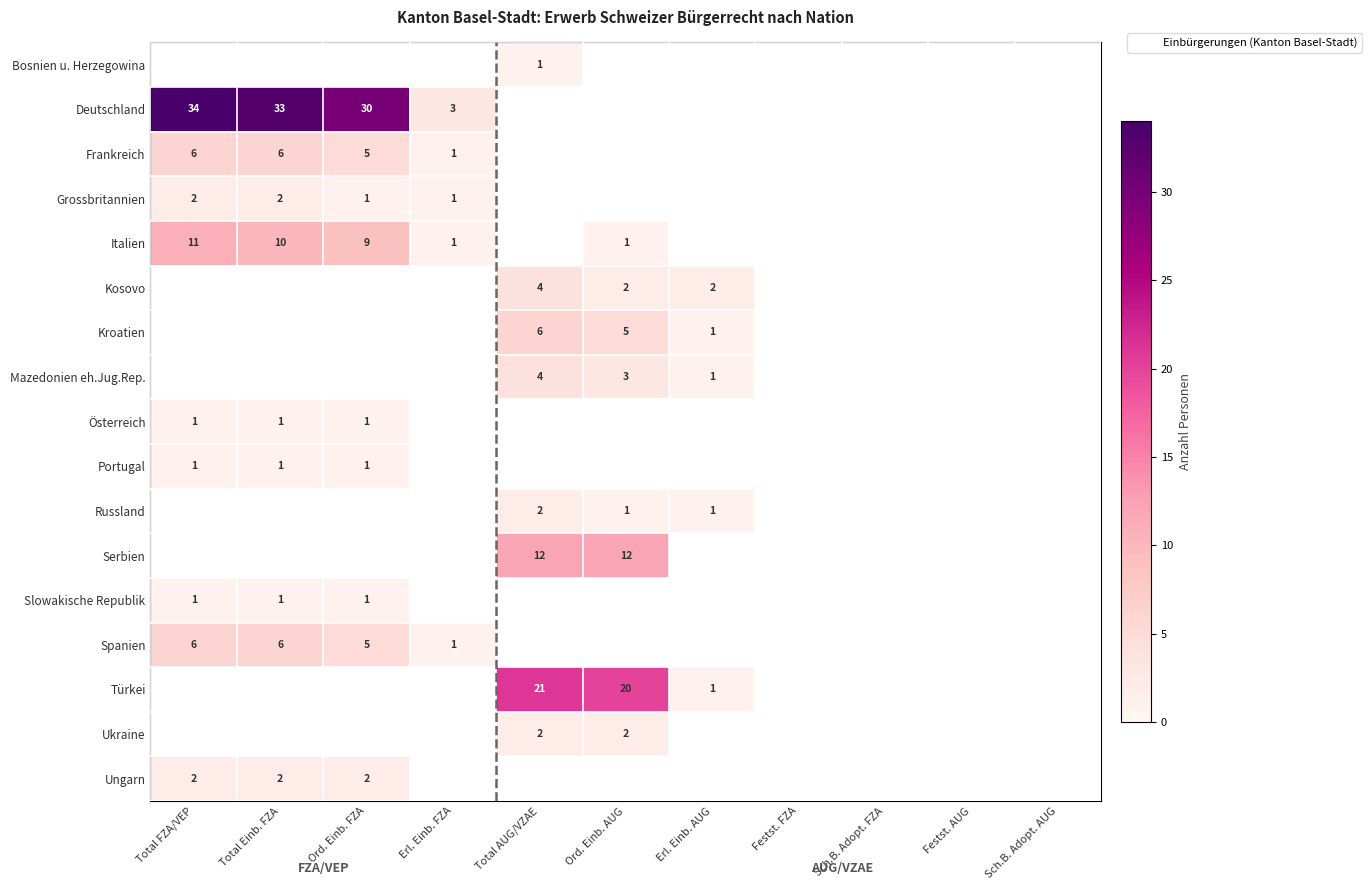

Which category has the highest value in the Serbien series?

Total AUG/VZAE